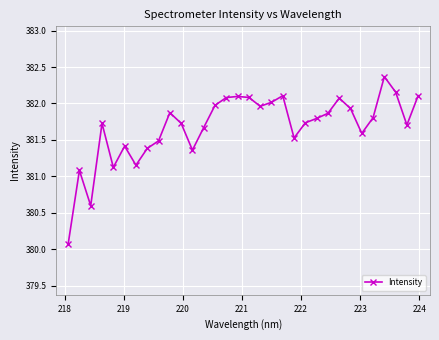

What is the maximum value shown in the chart?

382.4